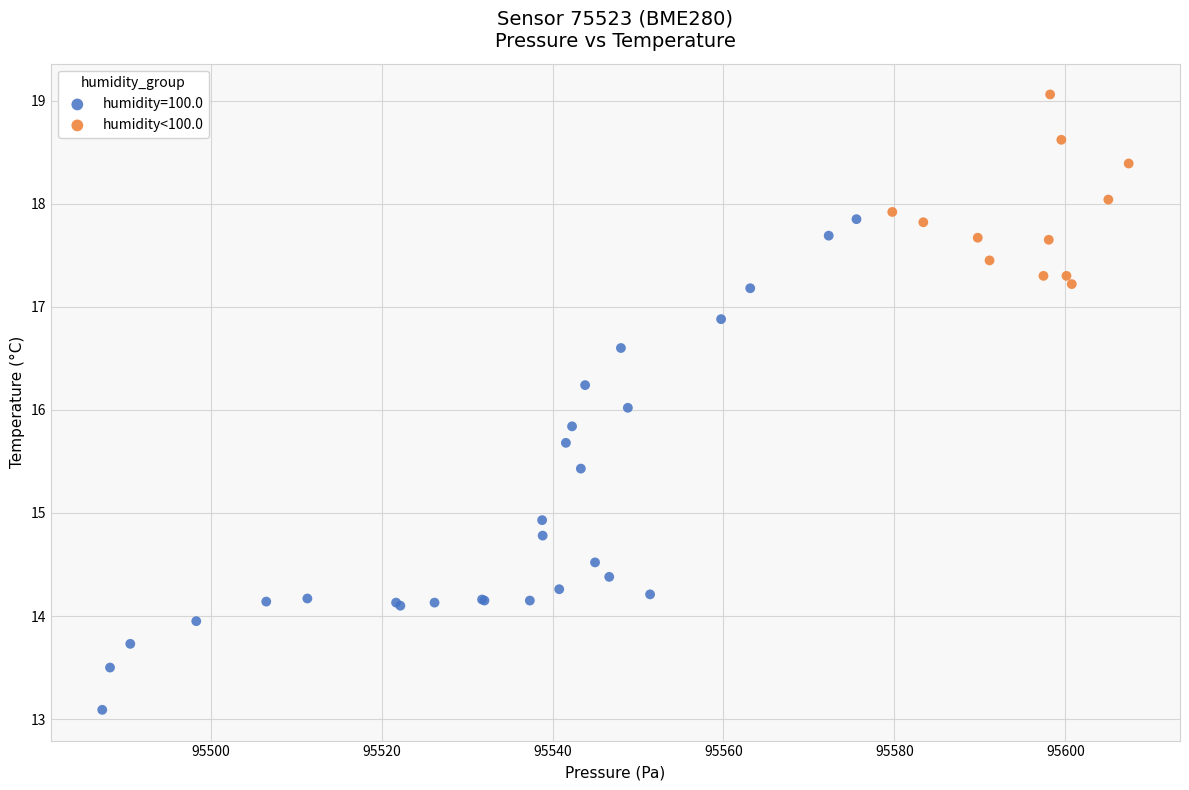

Which series reaches the maximum Y coordinate?

humidity<100.0